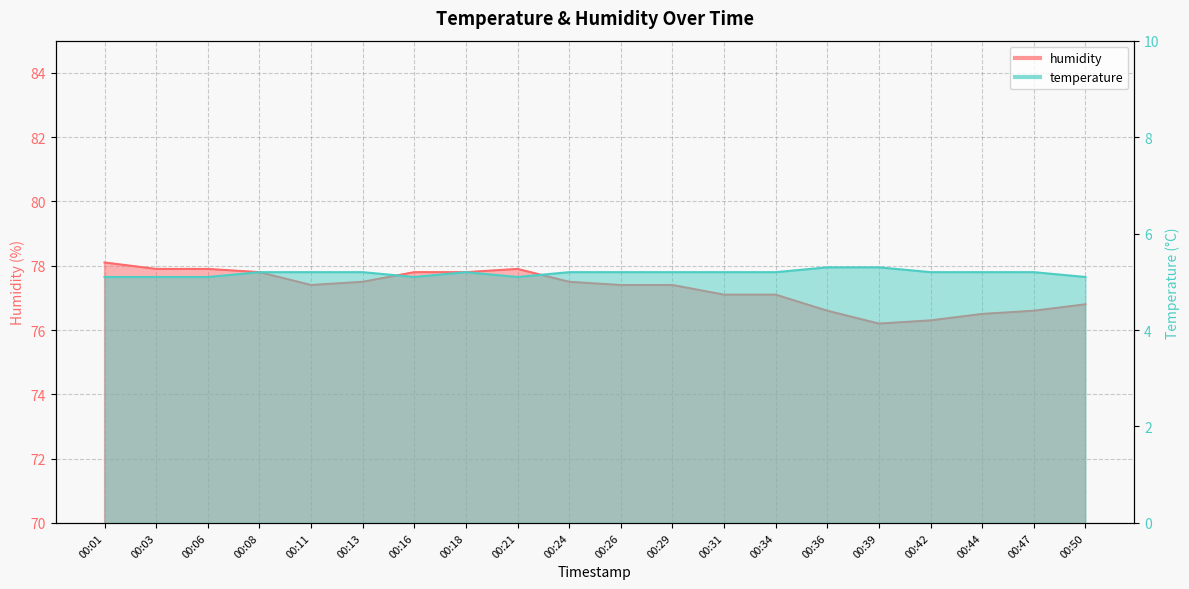

Where does the humidity series first go above 77?

00:01